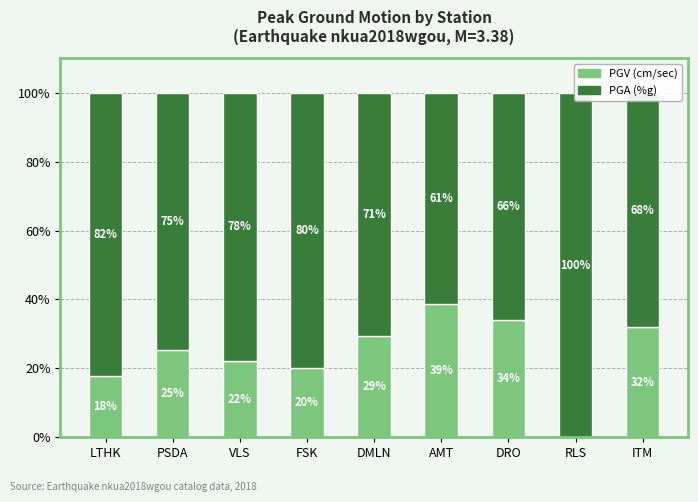

What is the value of the PGV (cm/sec) bar at the 7th from the left?

34.0